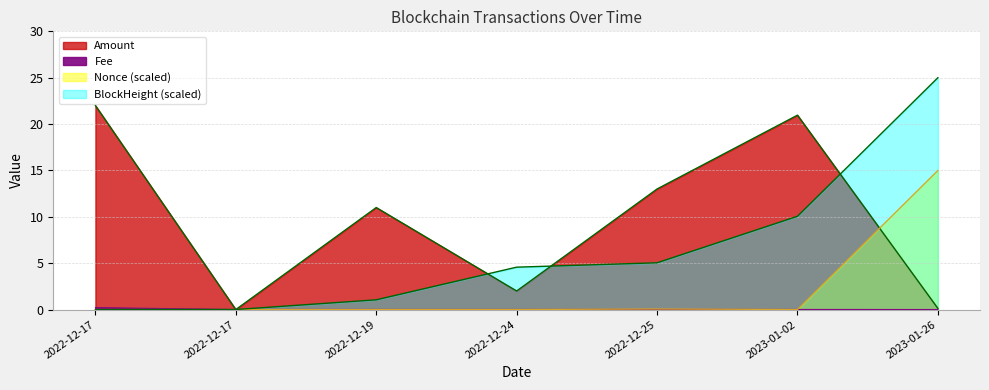

Count the number of data series in this chart.

4